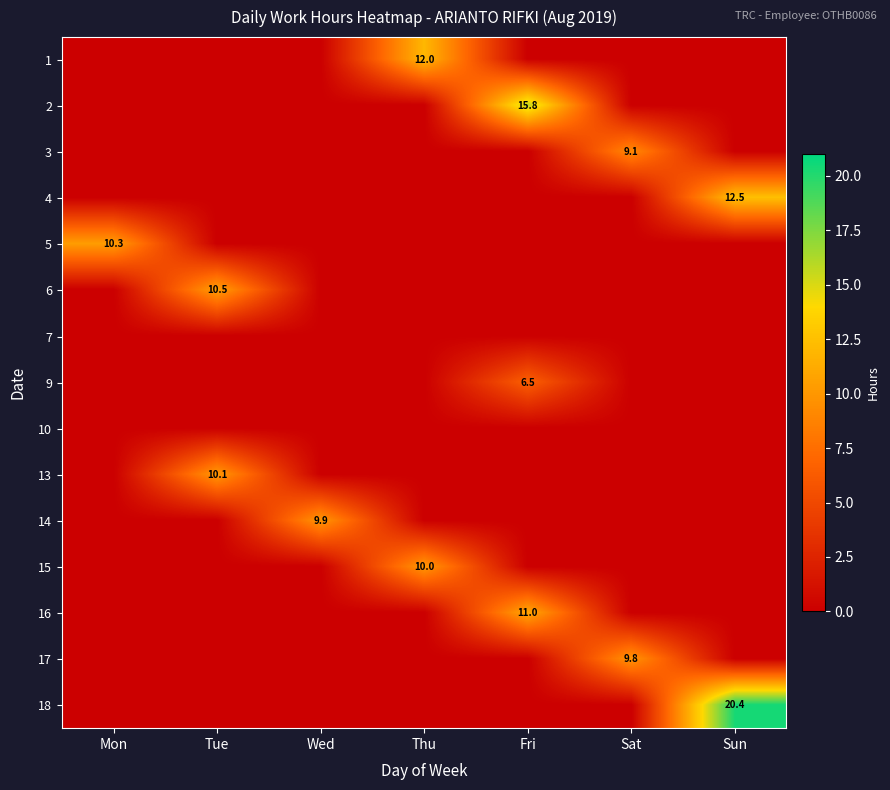

At how many categories does at least one series exceed 13?

2